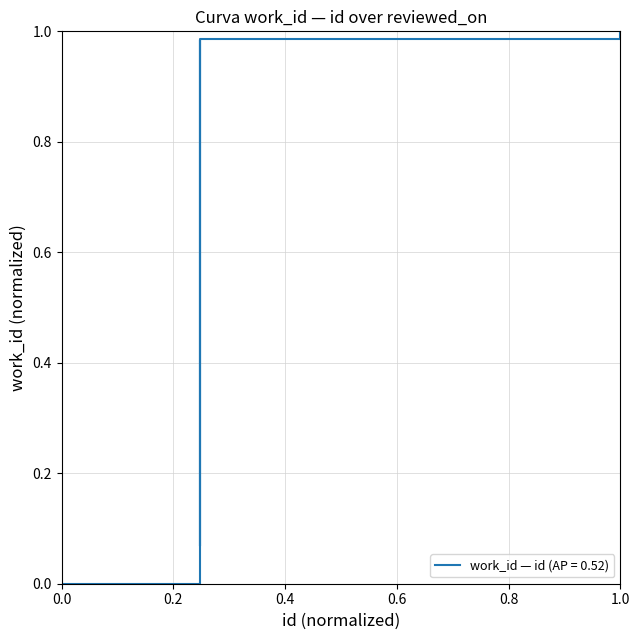

What is the average value?

0.7